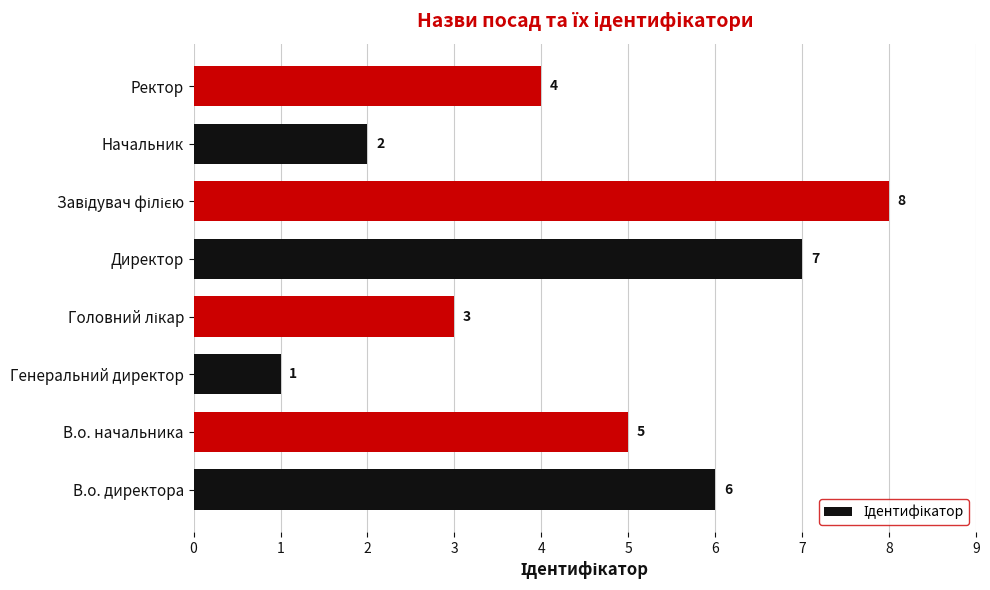

What is the maximum value shown in the chart?

8